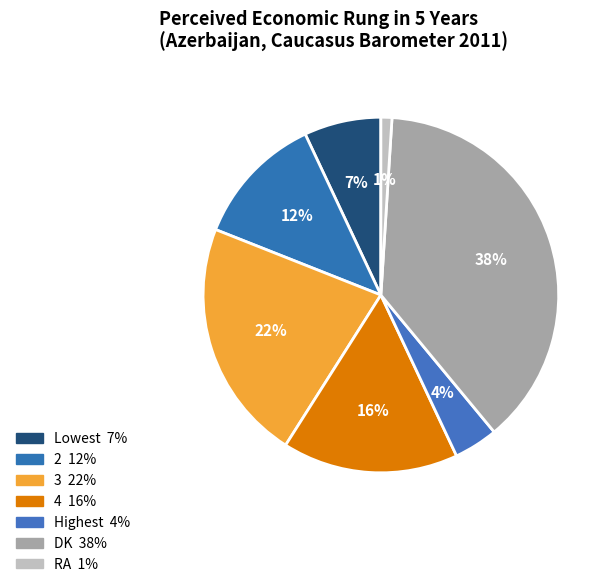

What percentage do 2 and RA together represent?

13.0%